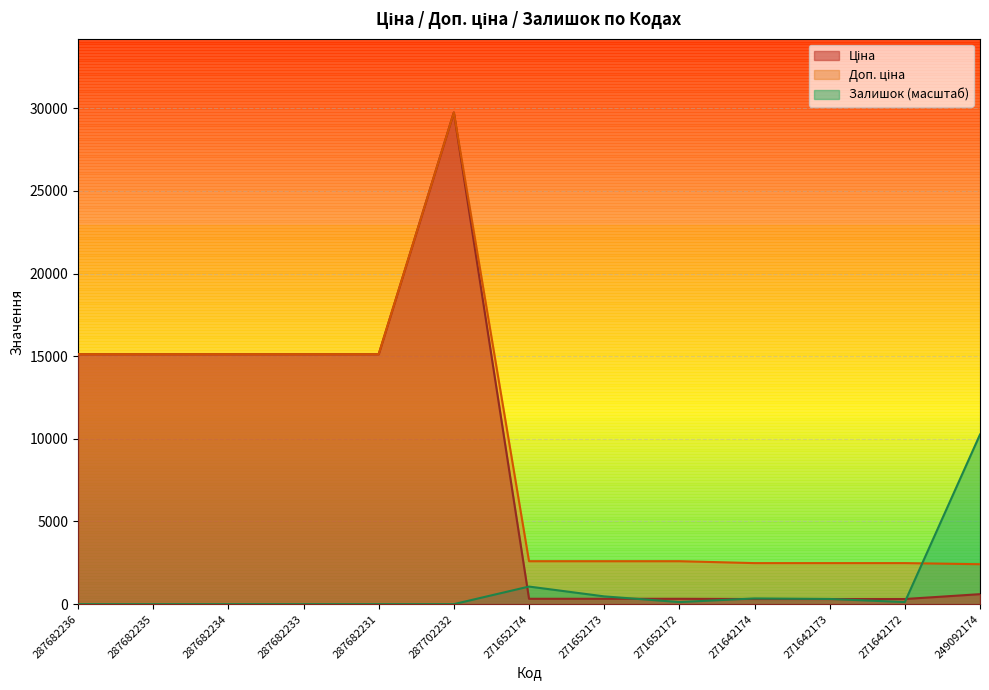

What position from the left is 287682233?

4